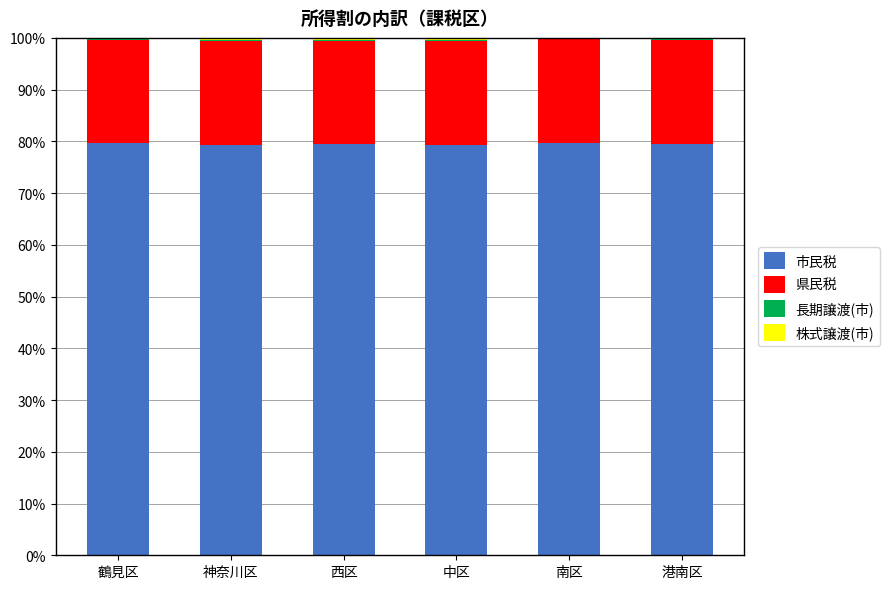

The value of 市民税 at 西区 is 126.3. True or false?

False